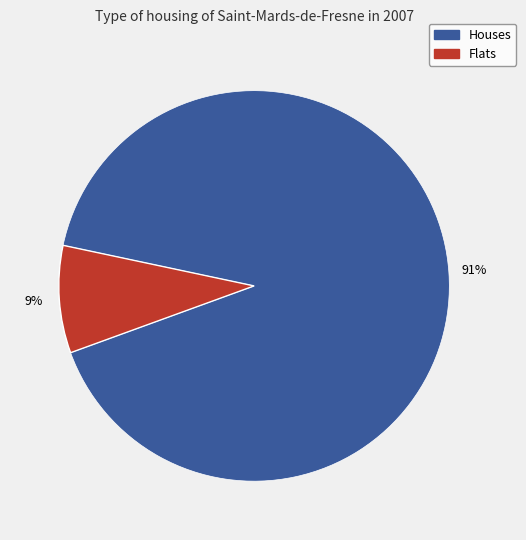

To the nearest percent, what is the average slice percentage?

50%